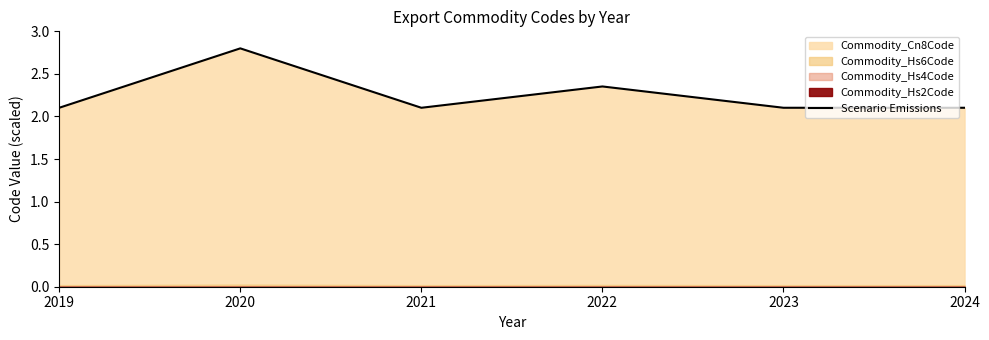

What is the ratio of the value at 2021 to the value at 2022?

0.9